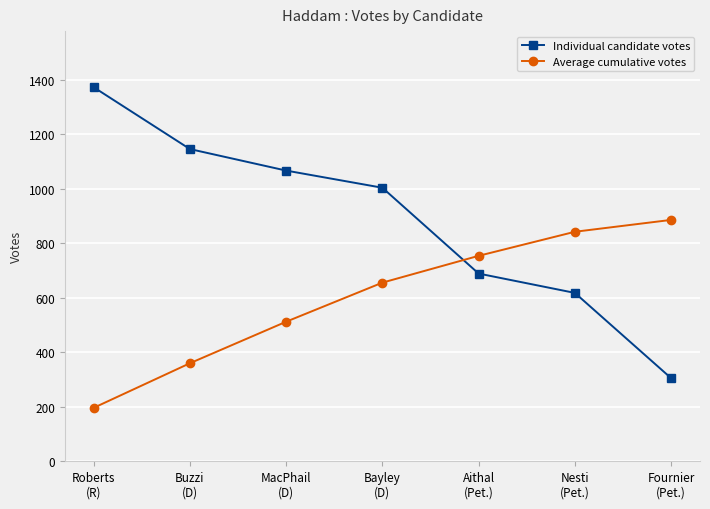

What is the difference between the highest and lowest values at Bayley
(D)?

348.3